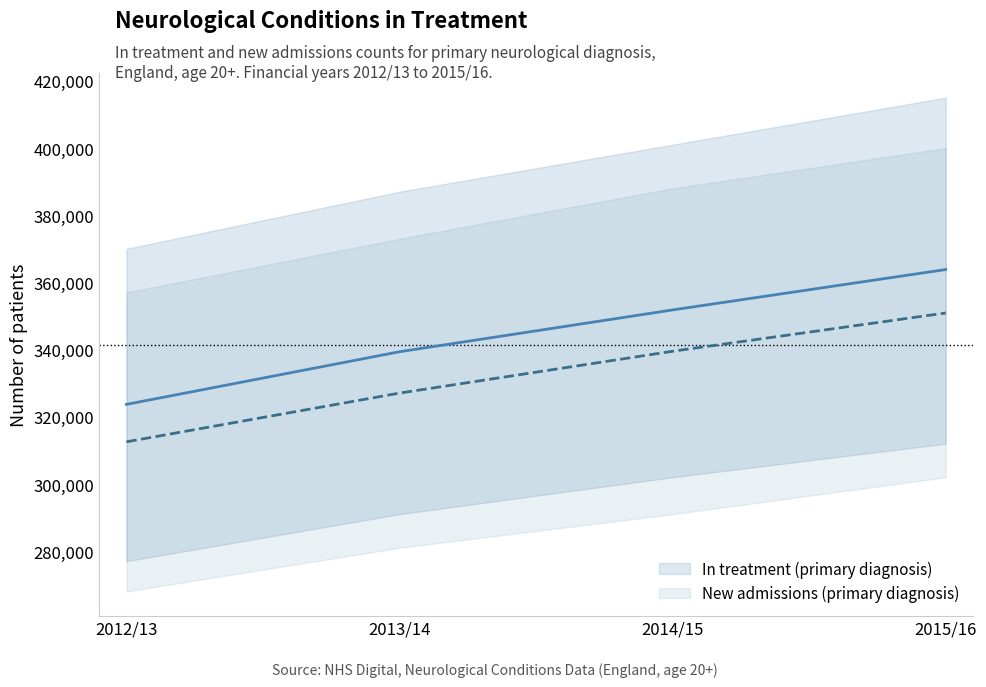

What is the value of the In treatment (primary diagnosis) point at the 3rd from the left?

351813